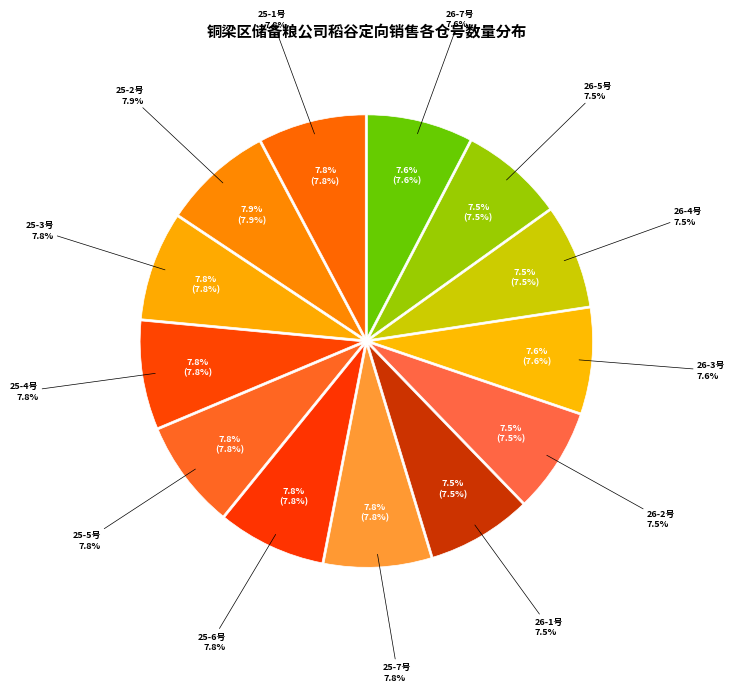

How many slices are in this pie chart?

13